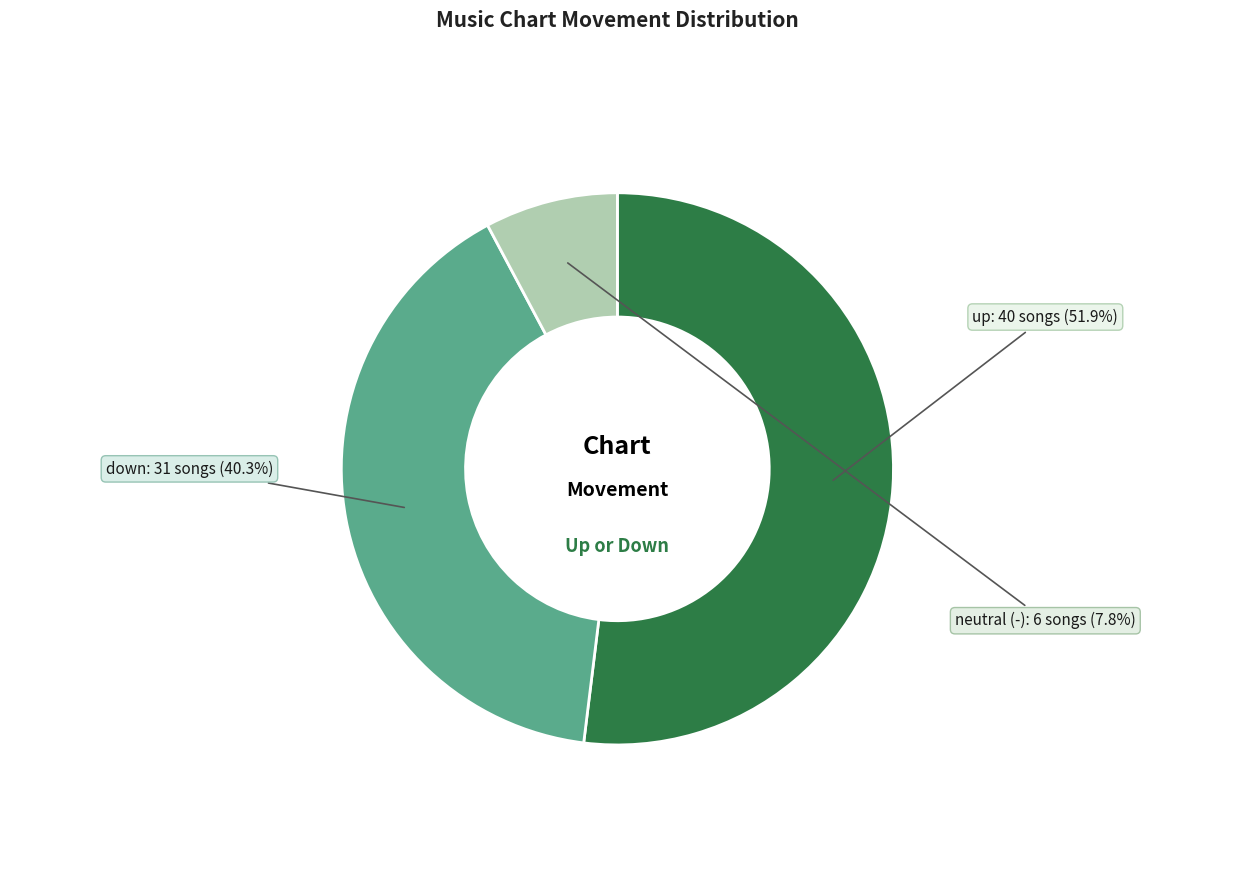

Does any single category account for the majority?

Yes